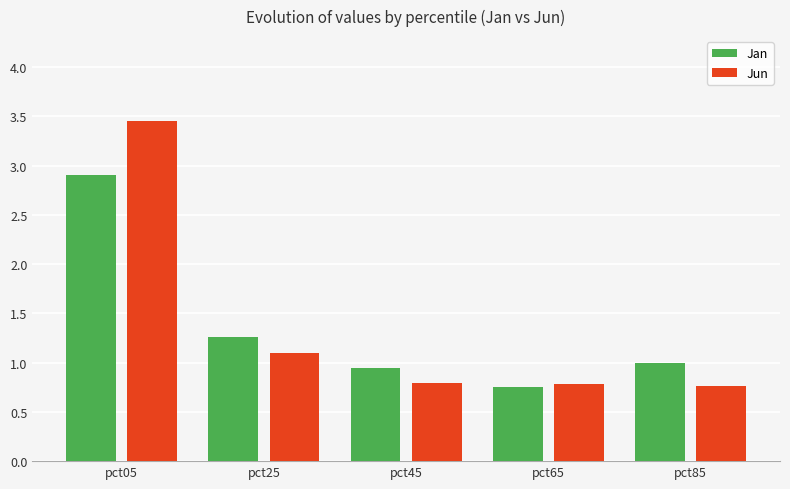

Is it true that Jun equals 0.5 at pct45?

False